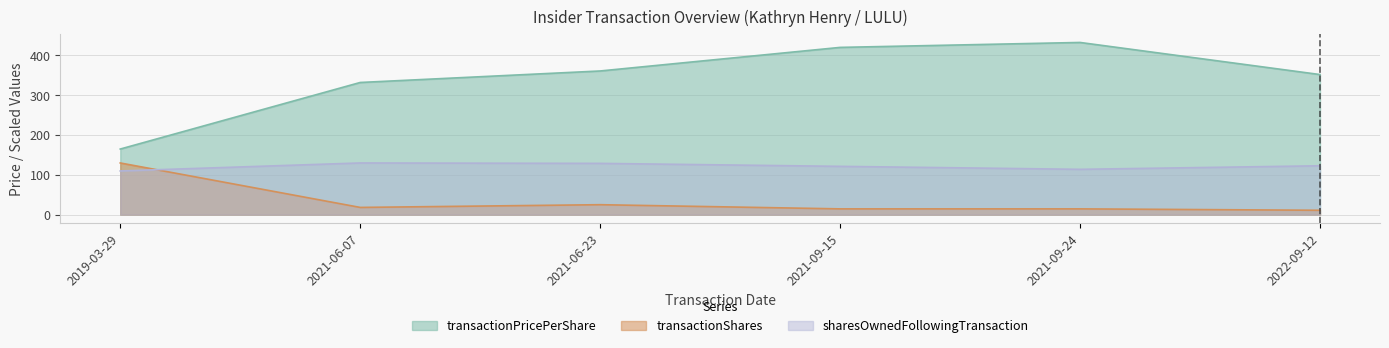

True or false: transactionShares and transactionPricePerShare intersect in this chart.

False